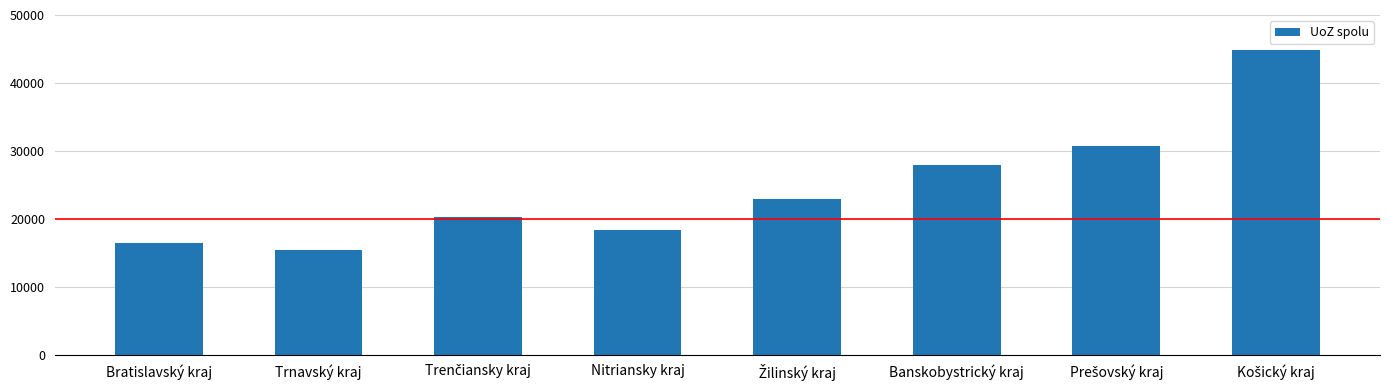

What is the value of the 4th bar from the left?

18374